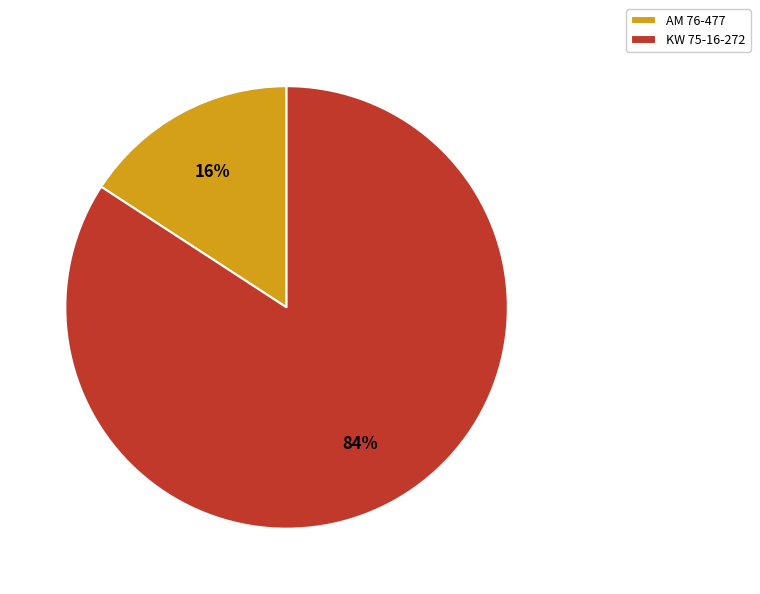

Which category has the biggest portion of the pie?

KW 75-16-272